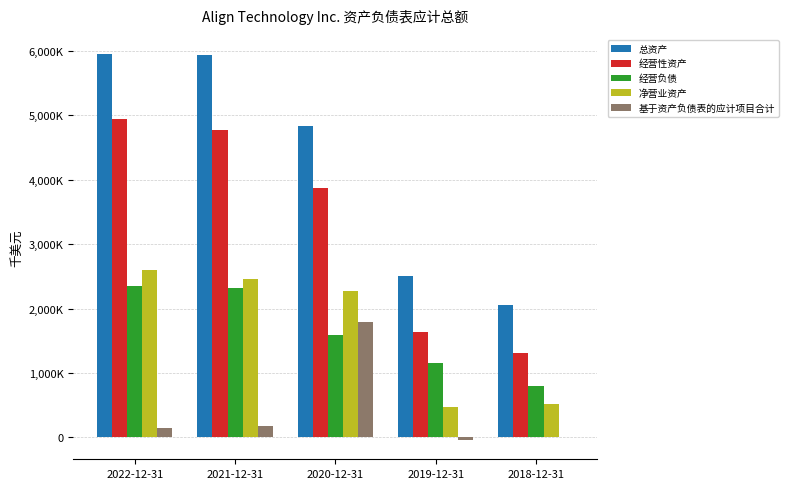

Reading left to right, what are all the values shown in this chart?

总资产: 5947947	5942110	4829683	2500702	2052458
经营性资产: 4948363	4770768	3868840	1632075	1317099
经营负债: 2346589	2319396	1595818	1154533	799567
净营业资产: 2601774	2451372	2273022	477542	517532
基于资产负债表的应计项目合计: 150402	178350	1795480	-39990	0